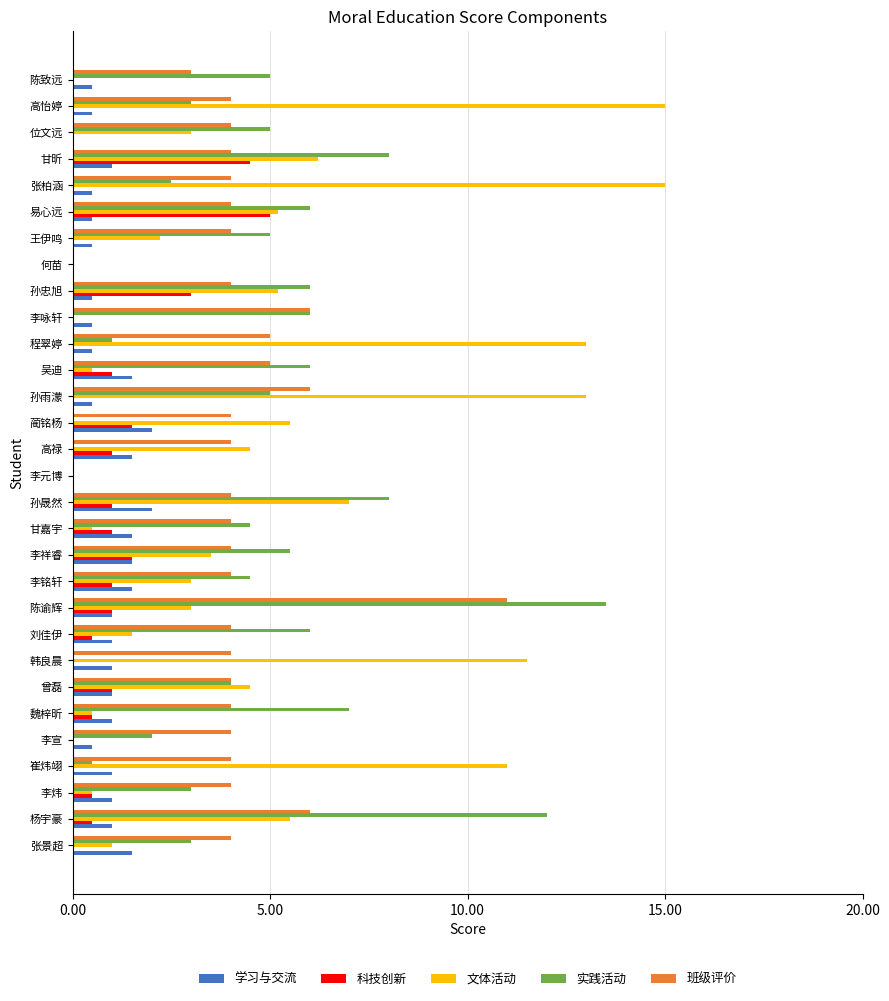

What is the sum of the 学习与交流 values at 李元博 and 蔺铭杨?

2.0